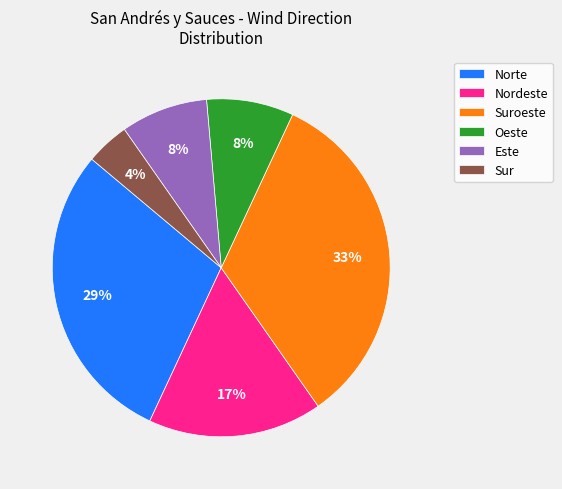

Approximately how many times larger is the value at Nordeste compared to Suroeste?

0.5